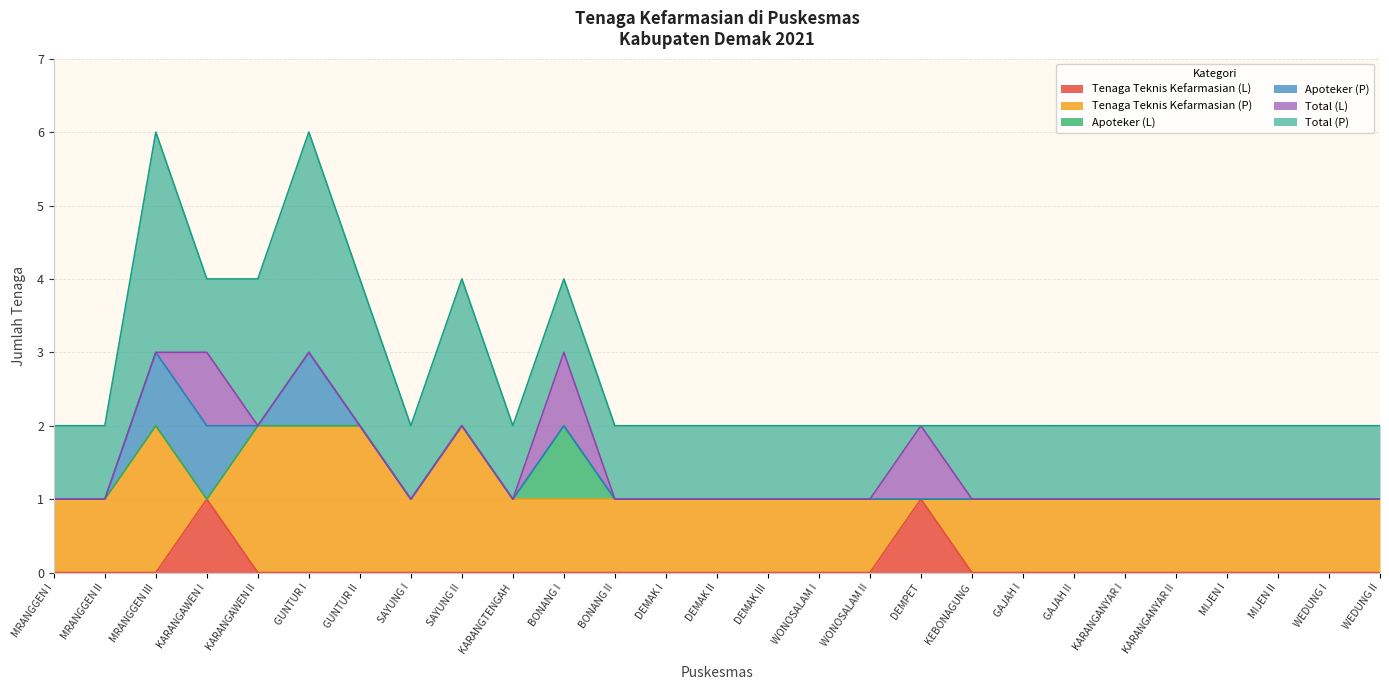

Is it true that Apoteker (P) equals 2 at GUNTUR I?

False